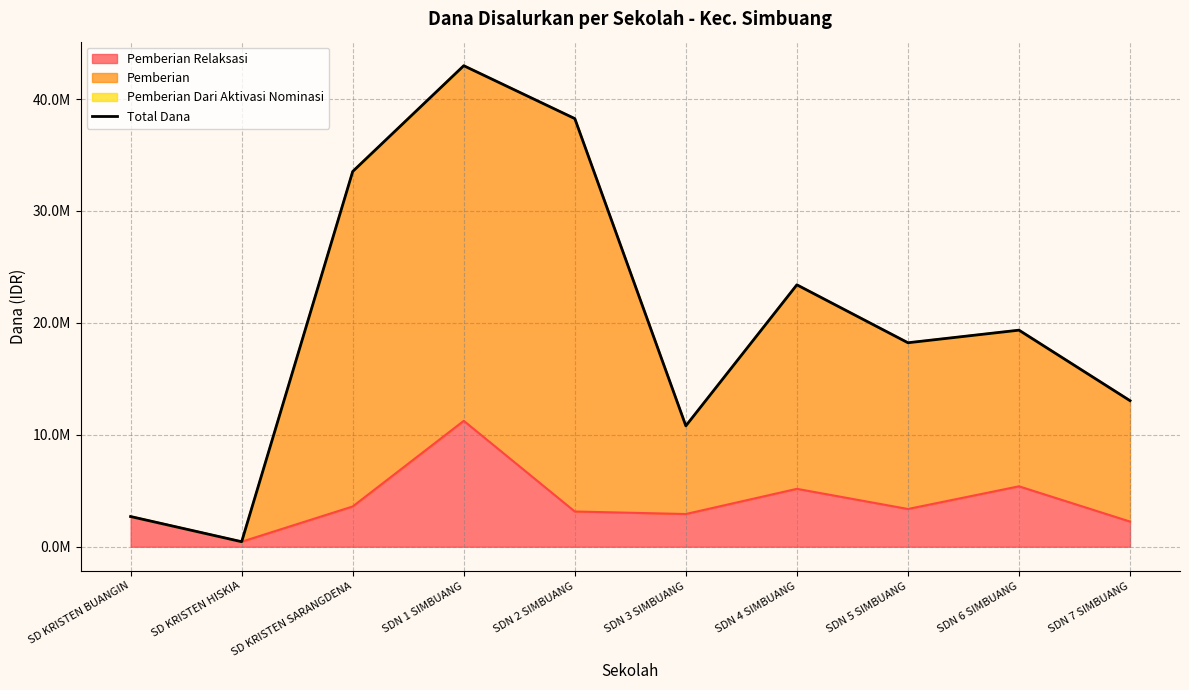

What is the sum of all values?

202725000